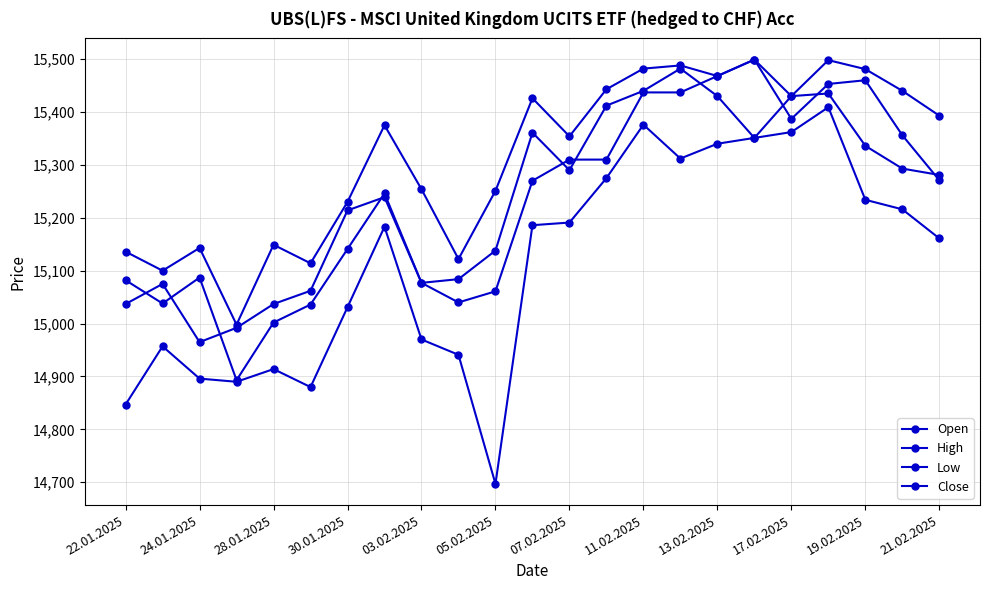

How many distinct data groups are displayed?

4